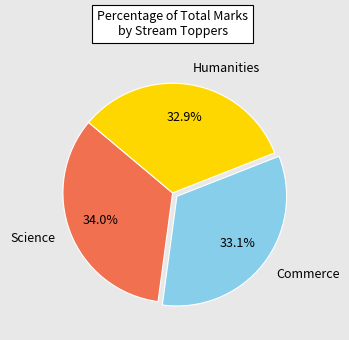

True or false: Science accounts for 34% of the total.

True